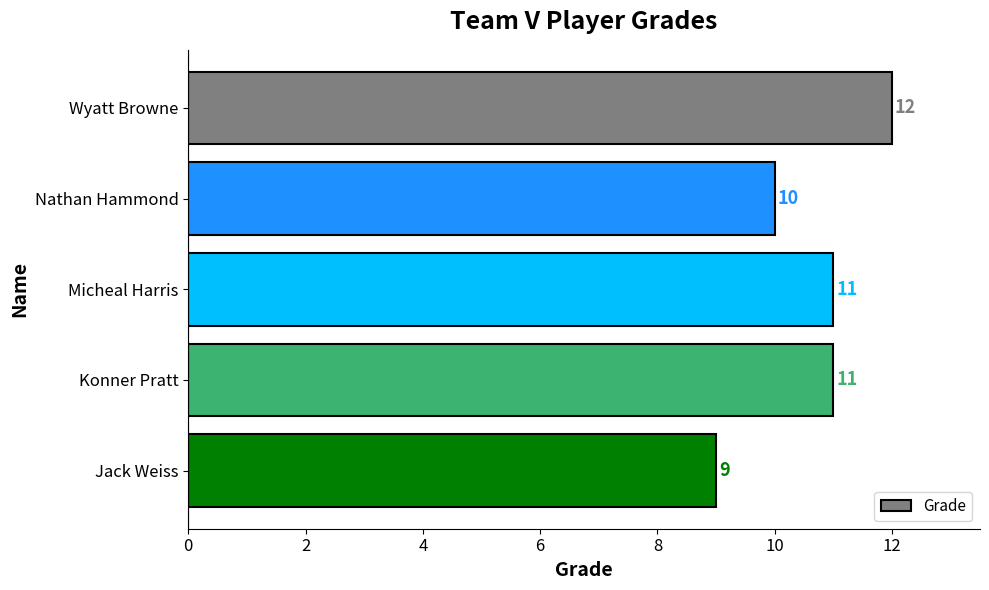

What is the sum of all values?

53